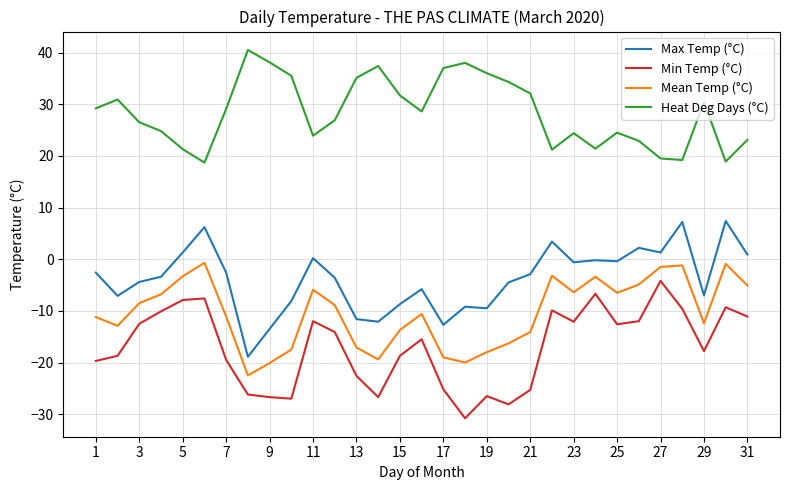

Which series has the largest total across all categories?

Heat Deg Days (°C)